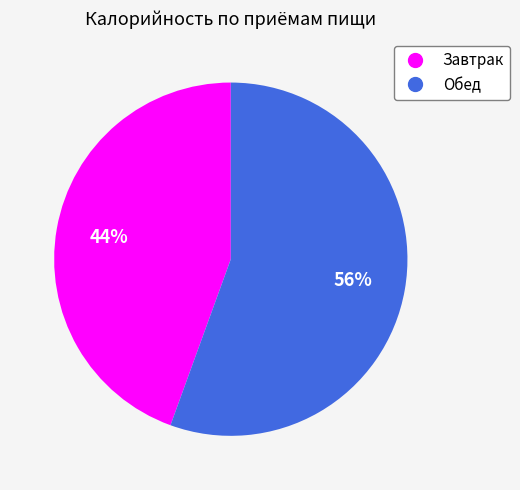

Between Обед and Завтрак, which is larger?

Обед